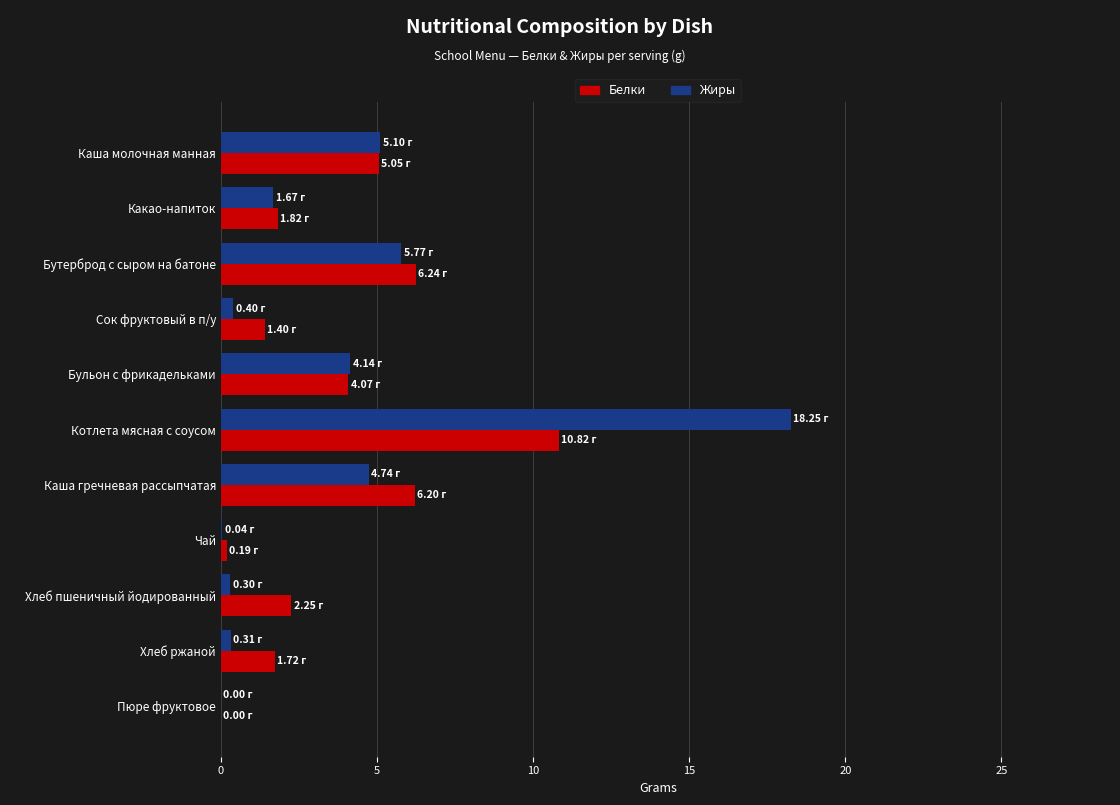

At which category is the sum across all series the highest?

Котлета мясная с соусом